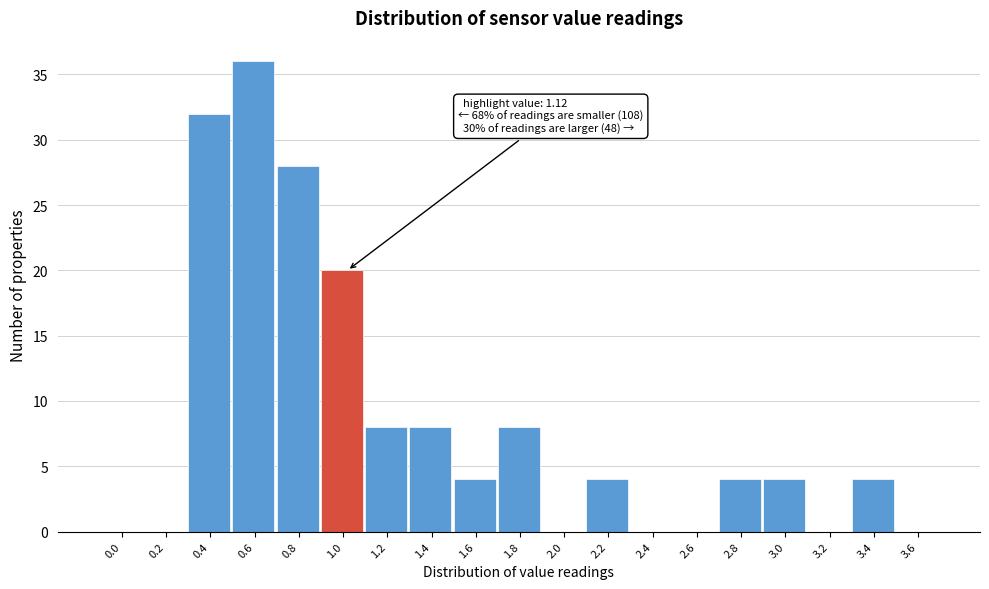

Reading left to right, transcribe all the data shown in this chart.

0.0=0	0.2=0	0.4=32	0.6=36	0.8=28	1.0=20	1.2=8	1.4=8	1.6=4	1.8=8	2.0=0	2.2=4	2.4=0	2.6=0	2.8=4	3.0=4	3.2=0	3.4=4	3.6=0